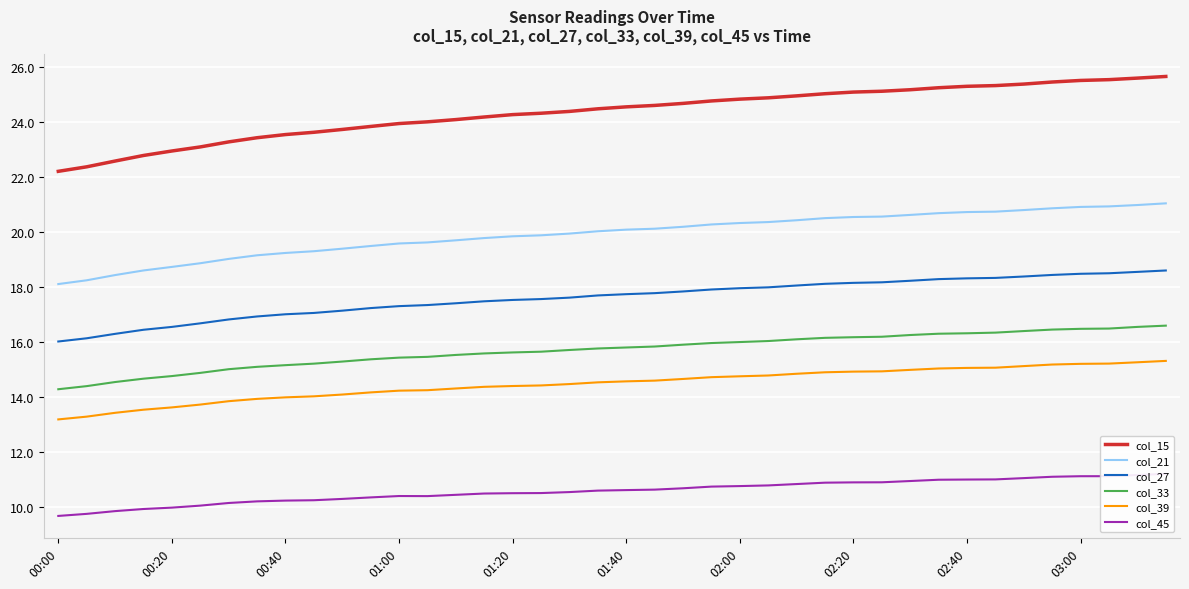

True or false: col_39 and col_21 cross at least once.

False